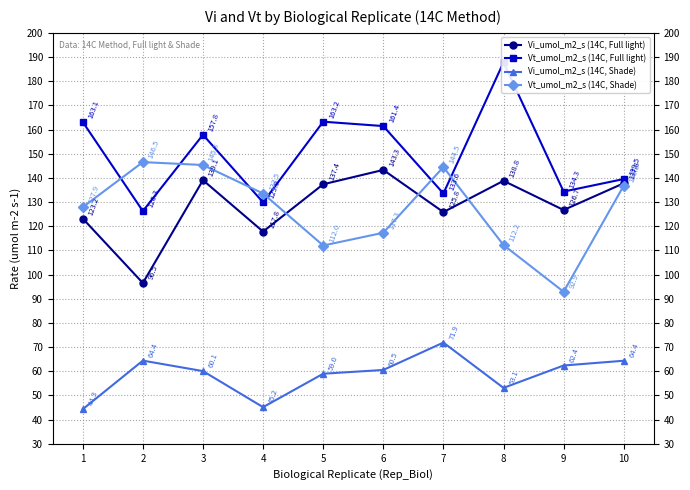

Where does the Vi_umol_m2_s (14C, Full light) series first go above 137?

3